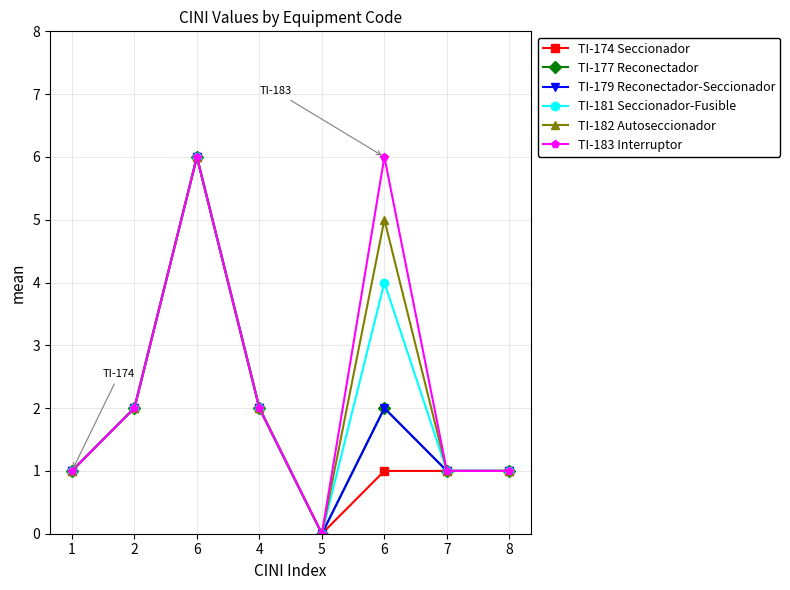

What is the average value of the TI-174 Seccionador series?

2